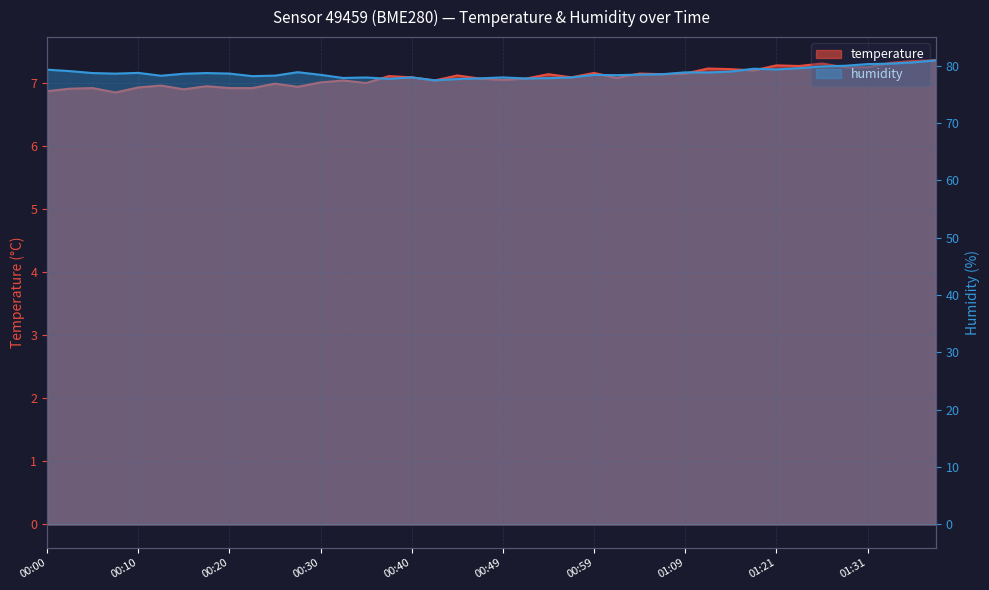

Reading left to right, list all the values displayed in this chart.

temperature: 6.9	6.9	6.9	6.8	6.9	7.0	6.9	7.0	6.9	6.9	7.0	6.9	7.0	7.0	7.0	7.1	7.1	7.0	7.1	7.1	7.0	7.1	7.1	7.1	7.2	7.1	7.2	7.1	7.2	7.2	7.2	7.2	7.3	7.3	7.3	7.2	7.2	7.3	7.3	7.4
humidity: 79.3	79.0	78.7	78.6	78.7	78.2	78.6	78.7	78.6	78.2	78.3	78.9	78.4	77.8	77.9	77.7	78.0	77.5	77.7	77.8	78.0	77.8	77.8	78.0	78.4	78.3	78.4	78.5	78.8	78.8	79.0	79.5	79.3	79.6	79.9	80.0	80.3	80.3	80.6	80.9